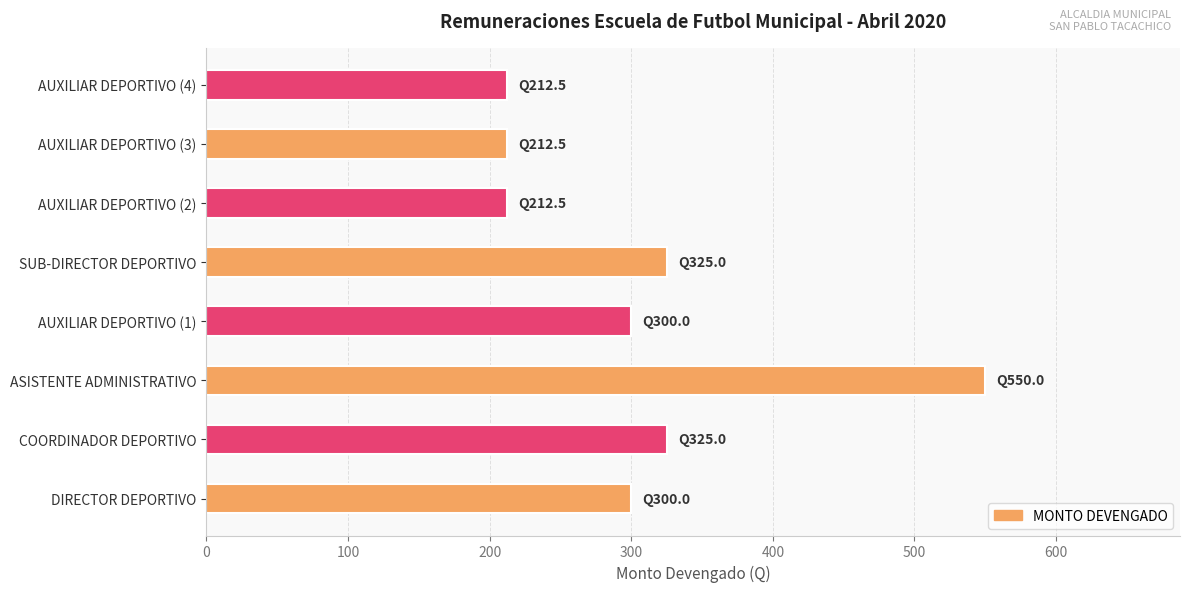

What is the average value?

304.7